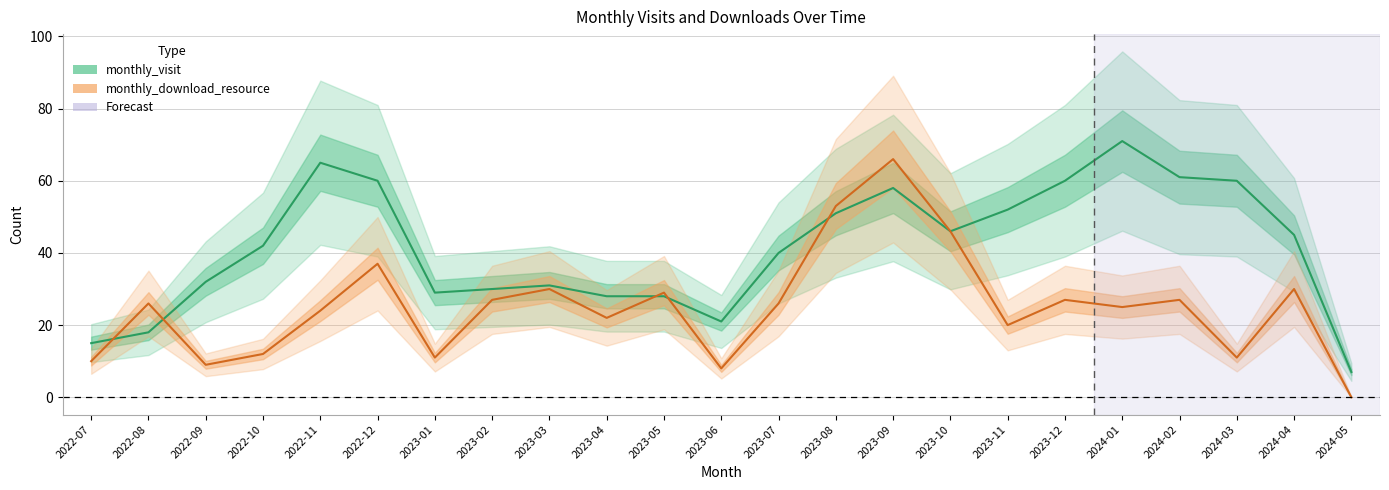

How many intersections are there between monthly_download_resource and monthly_visit?

5